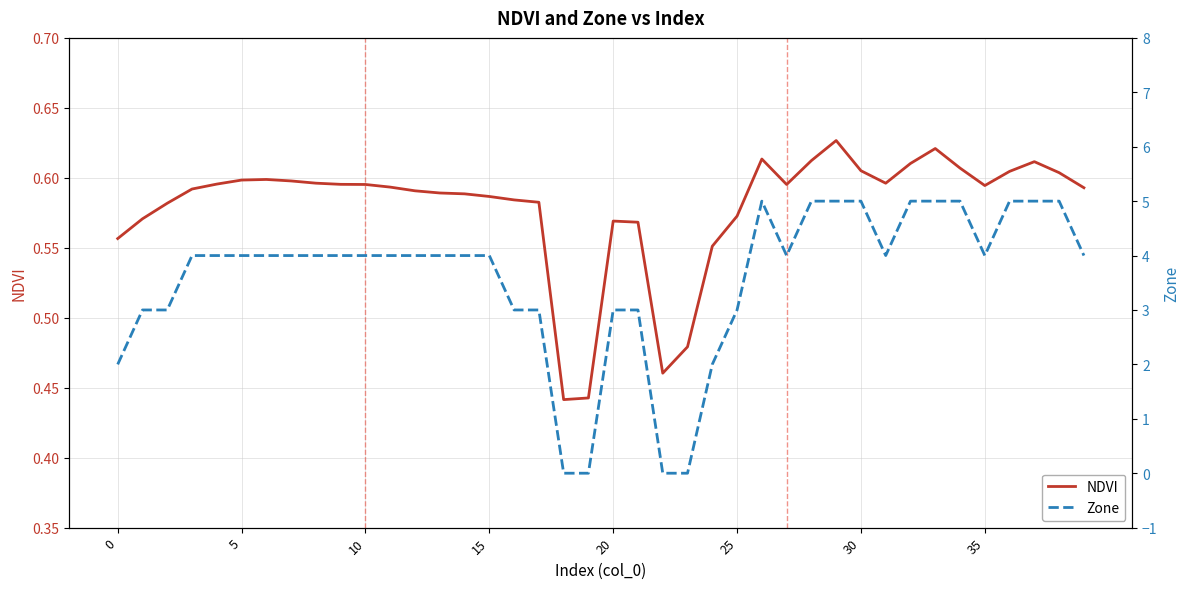

Does the chart have visible grid lines?

Yes